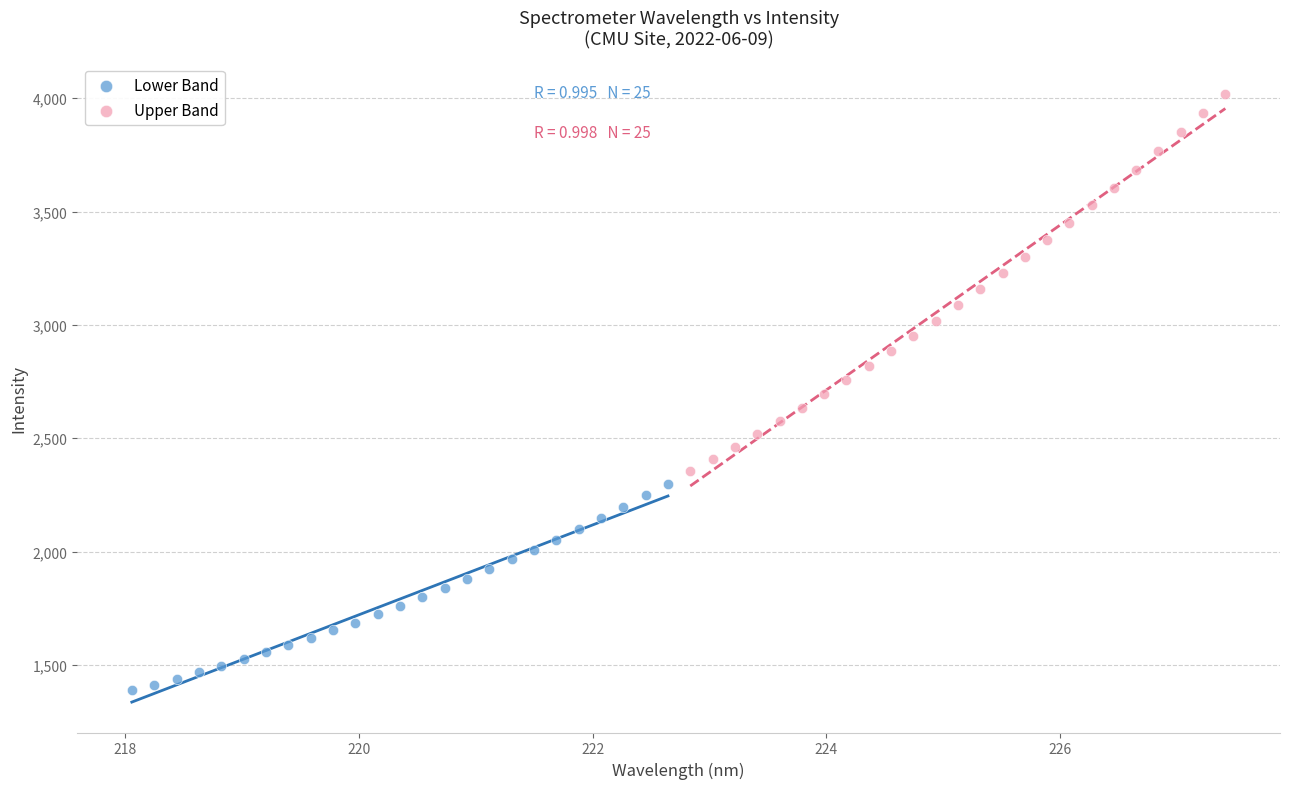

Which series reaches the minimum Y coordinate?

Lower Band